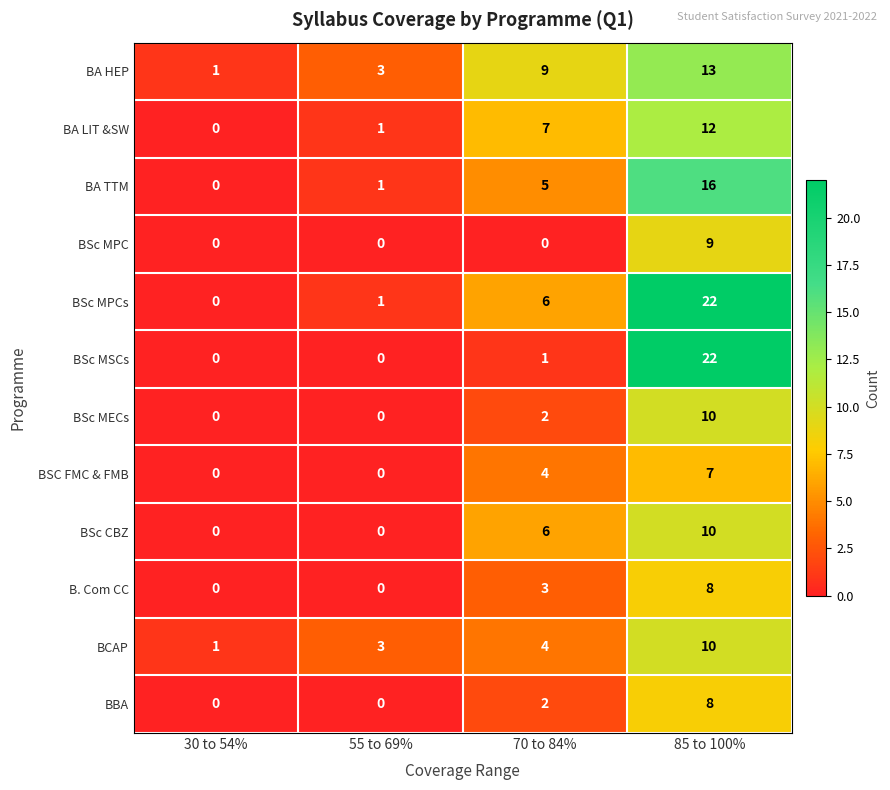

Is the value of BSc MECs at 30 to 54% greater than the value of BSC FMC & FMB at 70 to 84%?

No